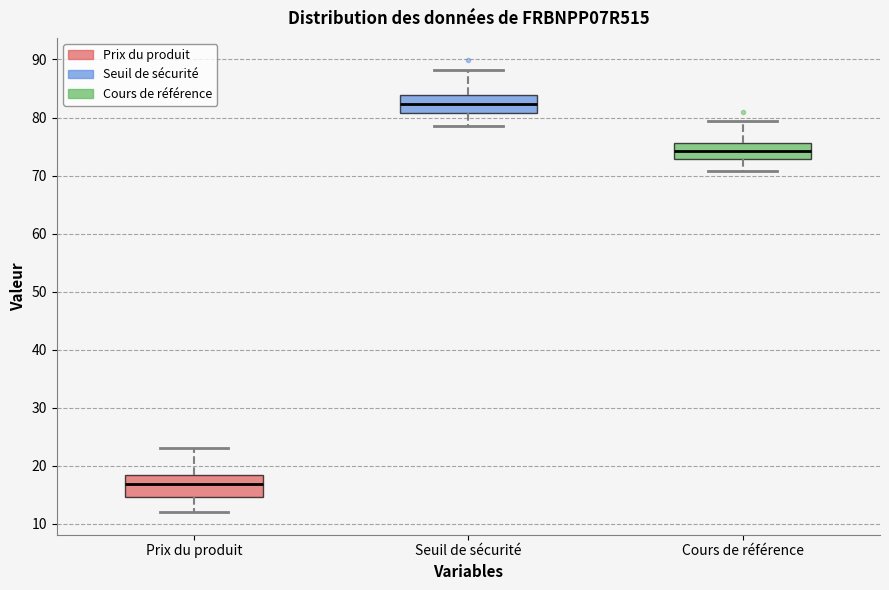

Which box has the lowest median line?

Prix du produit